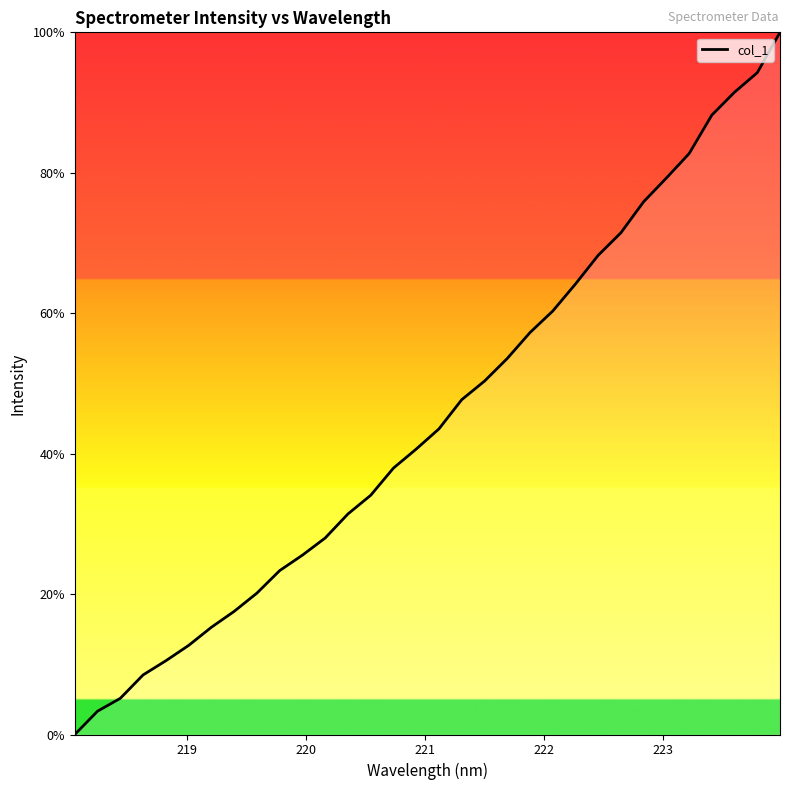

What is the difference between the maximum and minimum values?

100.0